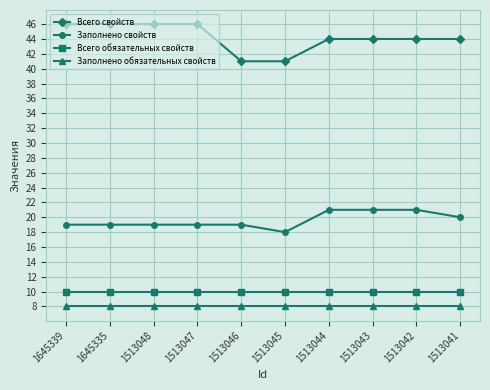

How many distinct data groups are displayed?

4